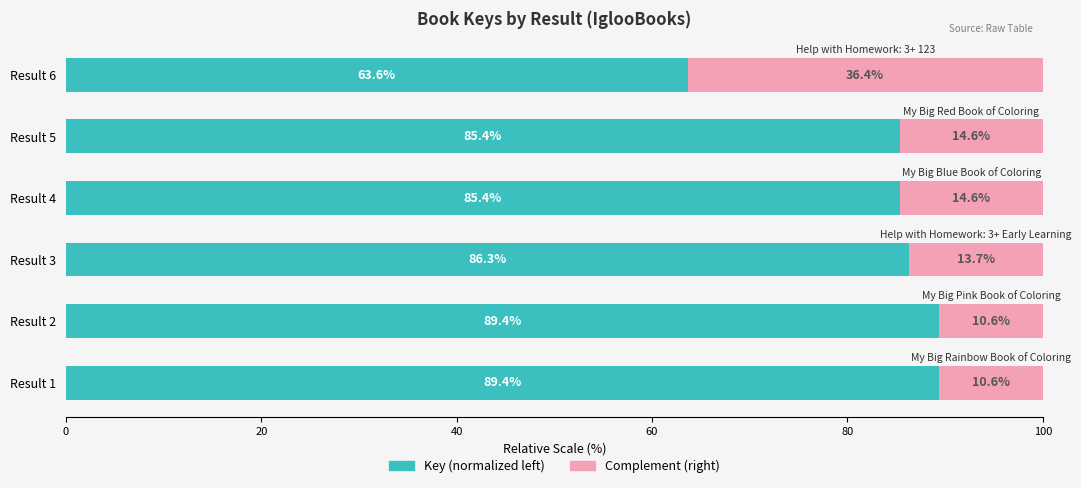

What is the sum of all Key (normalized left) values?

499.5